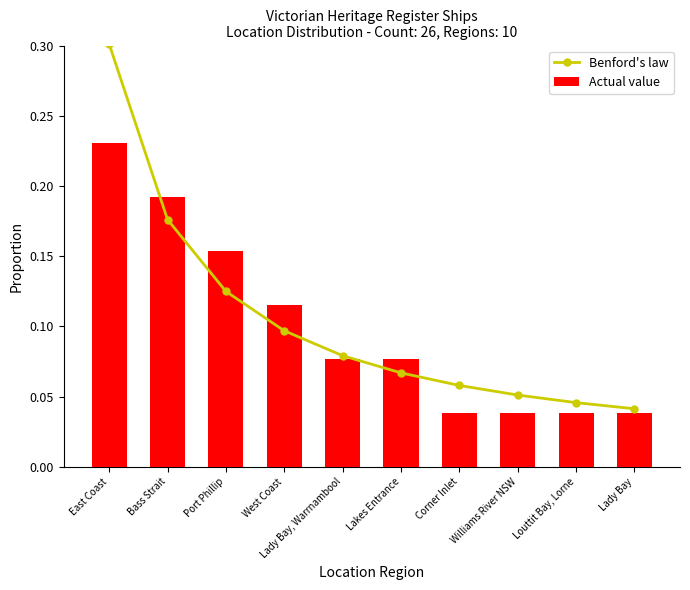

What is the difference between the Benford's law values at Williams River NSW and Bass Strait?

0.1